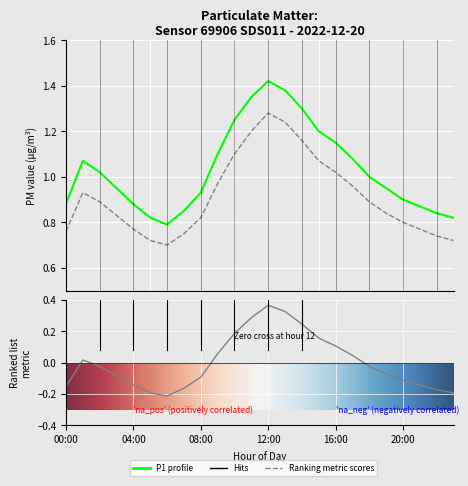

What is the lowest value of the P2 series?

0.7